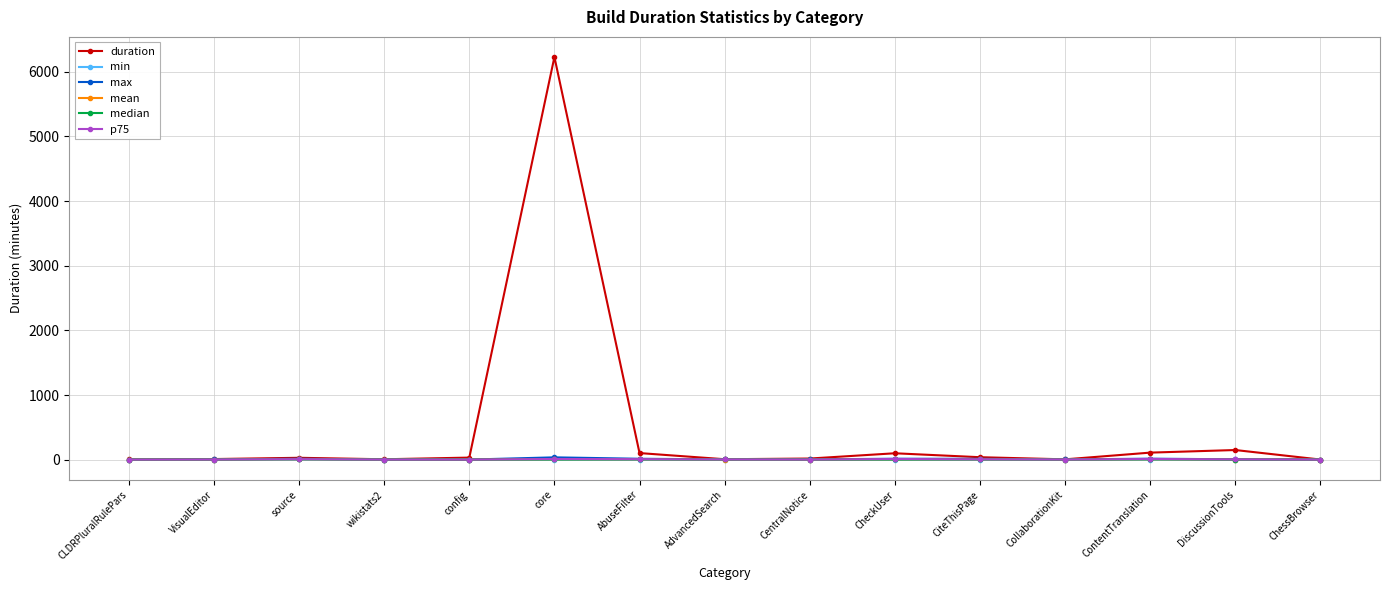

Reading left to right, transcribe all the data shown in this chart.

duration: 2.5	9.2	28.7	5.7	31.6	6228.8	101.6	6.4	17.2	98.6	37.7	4.7	108.6	148.8	1.4
min: 0.1	0.8	4.2	1.0	0.5	0.7	0.1	0.1	0.6	0.6	0.9	0.0	0.8	0.1	0.1
max: 0.6	3.1	13.6	1.2	0.9	35.5	13.7	4.0	3.4	14.2	12.8	2.8	15.1	5.0	1.3
mean: 0.5	1.8	7.2	1.1	0.8	6.0	5.1	2.1	1.3	4.9	4.7	1.2	6.0	2.0	0.5
median: 0.6	2.2	5.4	1.1	0.8	2.7	3.9	2.3	1.3	2.3	3.1	0.9	5.5	1.0	0.1
p75: 0.6	2.2	7.5	1.2	0.8	10.1	7.6	3.1	1.6	10.1	5.4	2.0	10.4	3.9	0.7